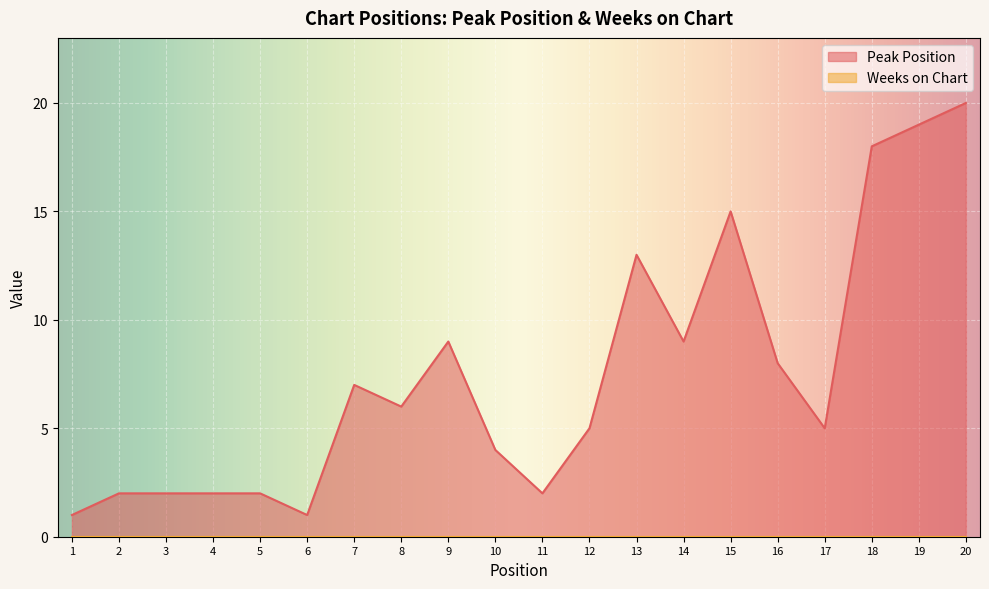

At which category does the data reach its first local peak?

7